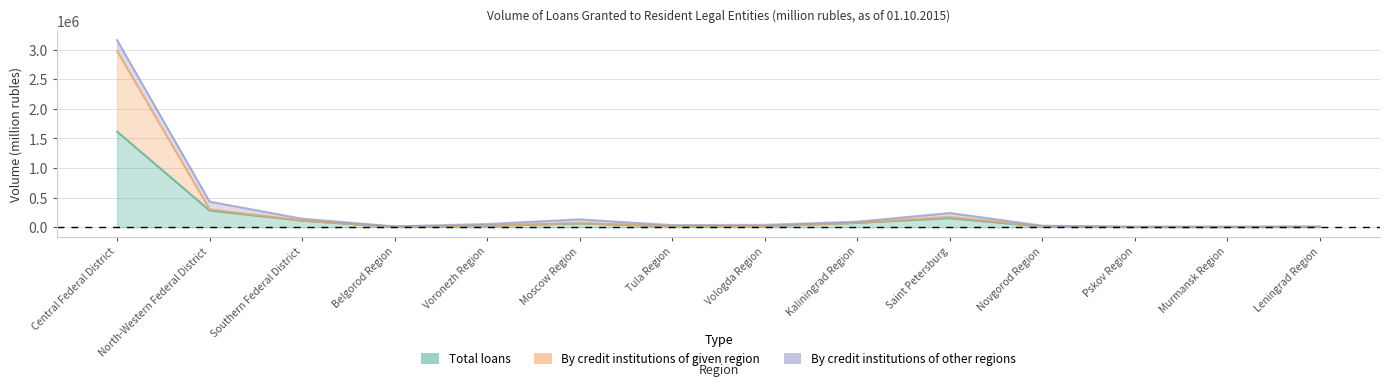

What is the average value of the Total loans series?

172180